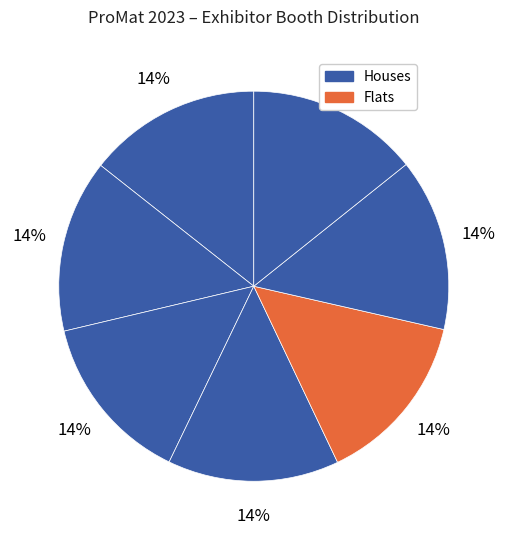

How many slices are in this pie chart?

7